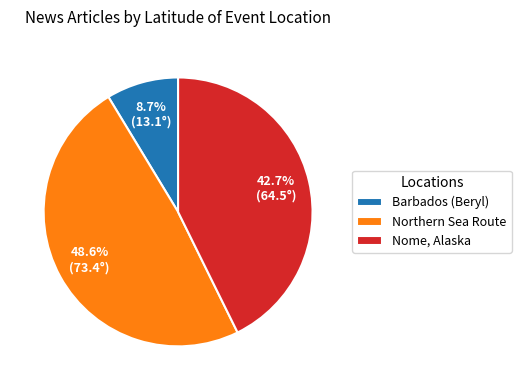

Approximately how many times larger is the value at Northern Sea Route compared to Nome, Alaska?

1.1